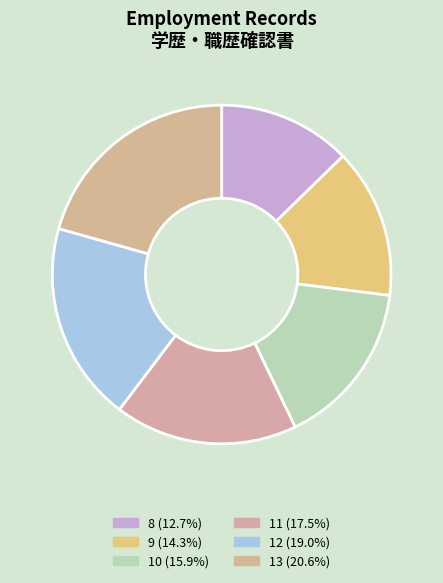

To the nearest percent, what is the combined percentage of 12 and 9?

33%